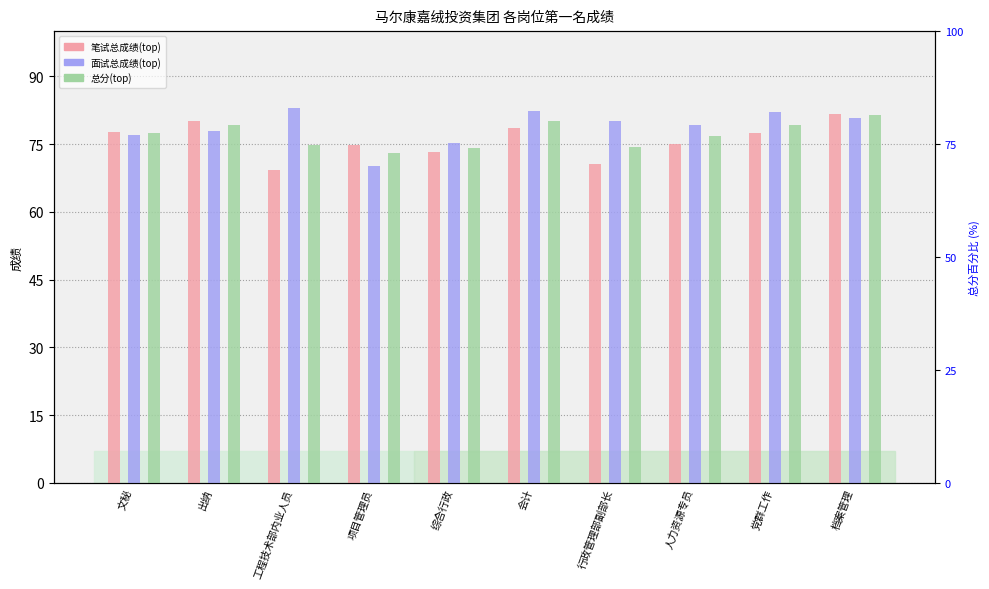

True or false: 面试总成绩(top) has a value of 136.3 at 工程技术部内业人员.

False